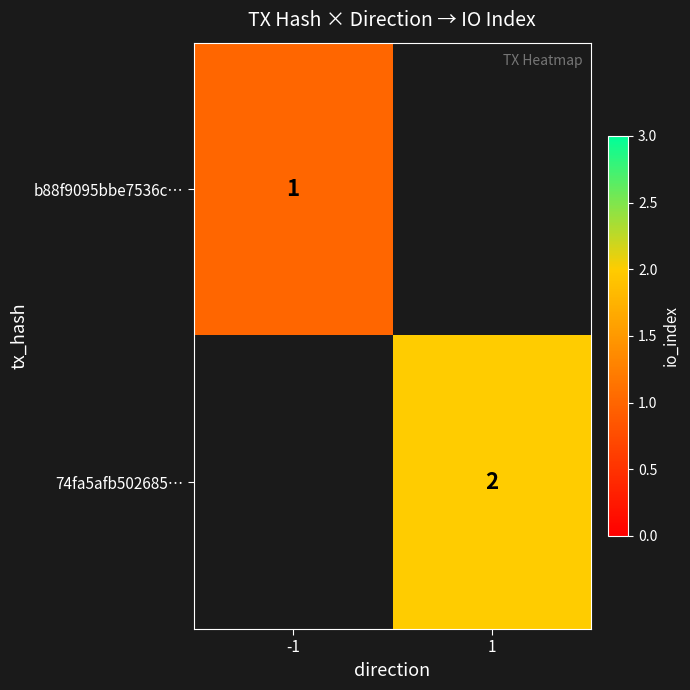

True or false: 74fa5afb502685… has a value of 2 at 1.

True